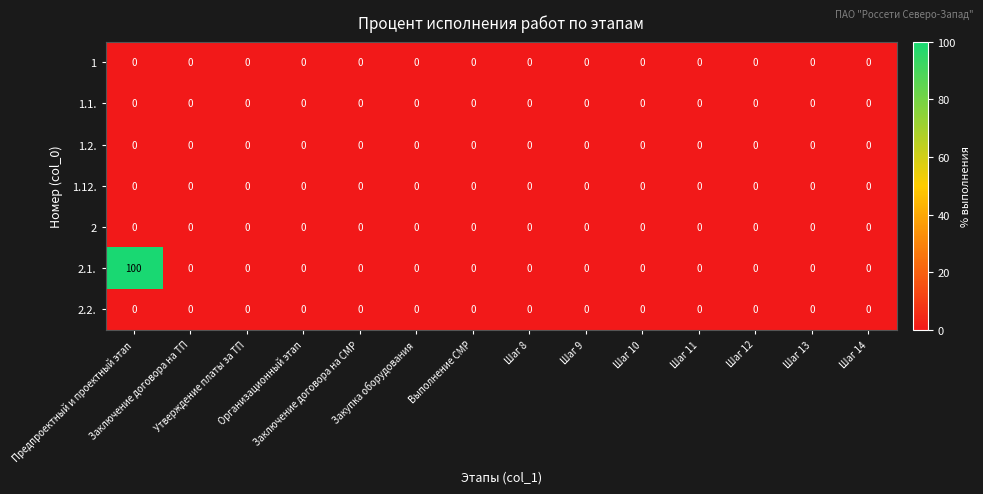

Which series has the largest total across all categories?

2.1.